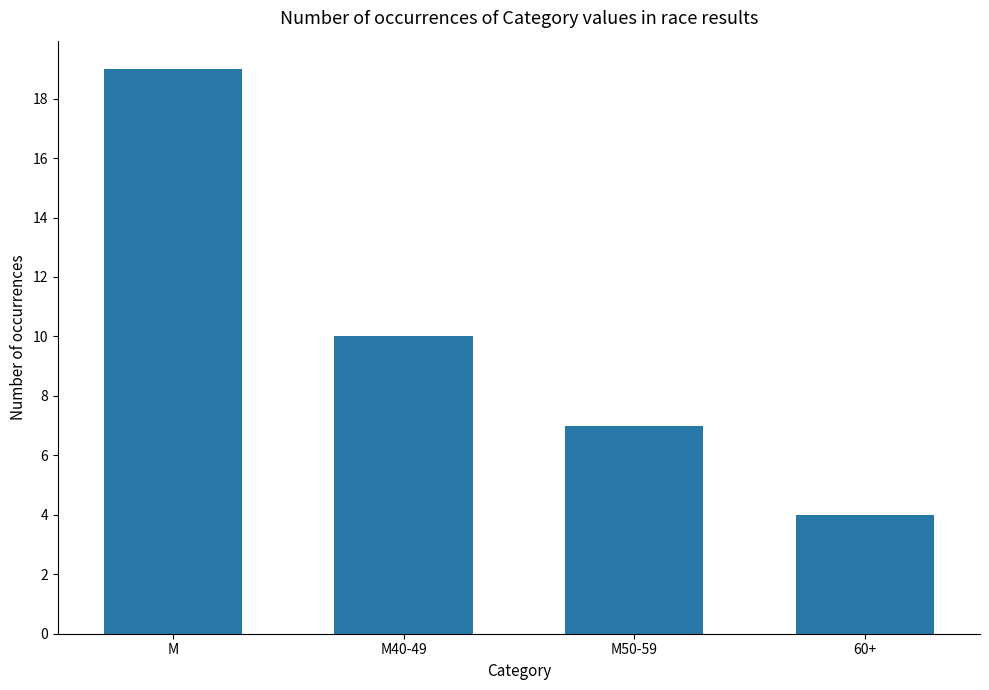

List the labels in order of value, largest first.

M, M40-49, M50-59, 60+